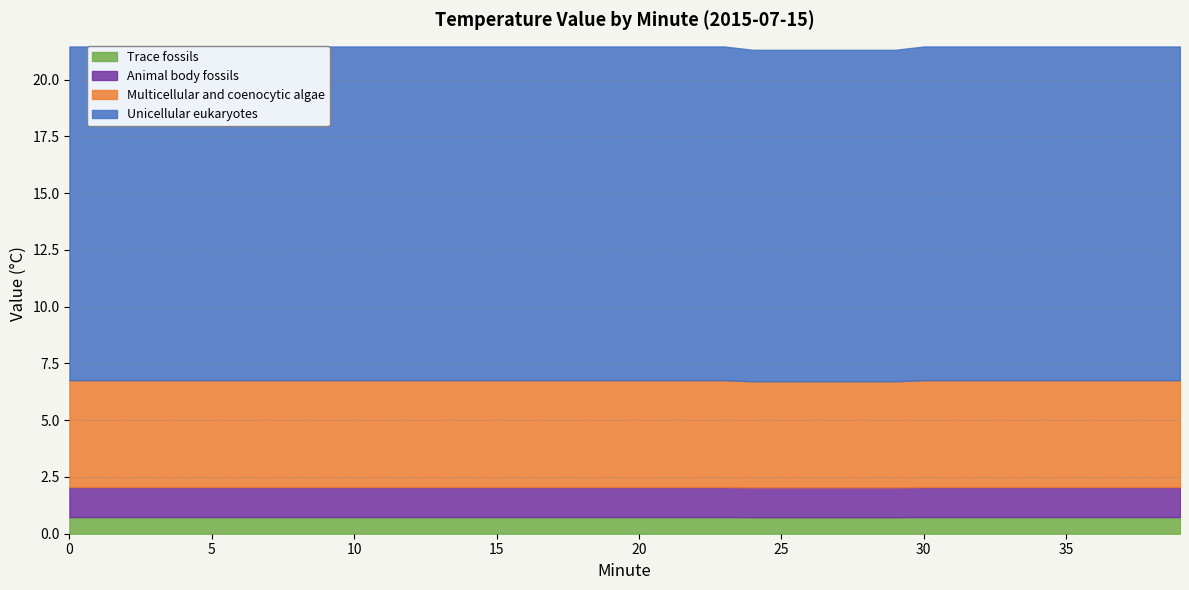

Which series has the largest total across all categories?

Unicellular eukaryotes